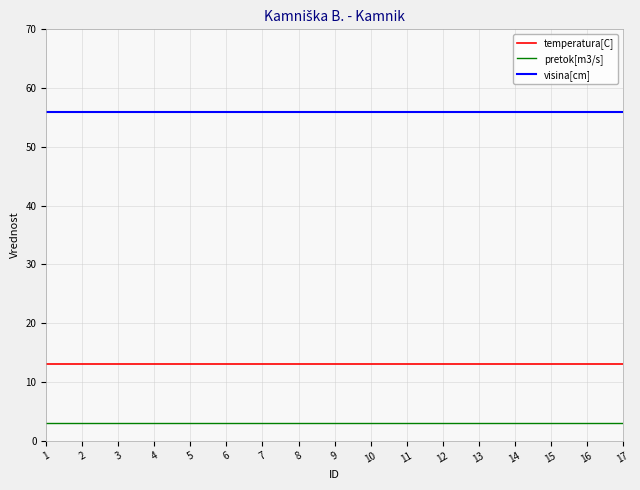

What is the total value across all series at 14?

72